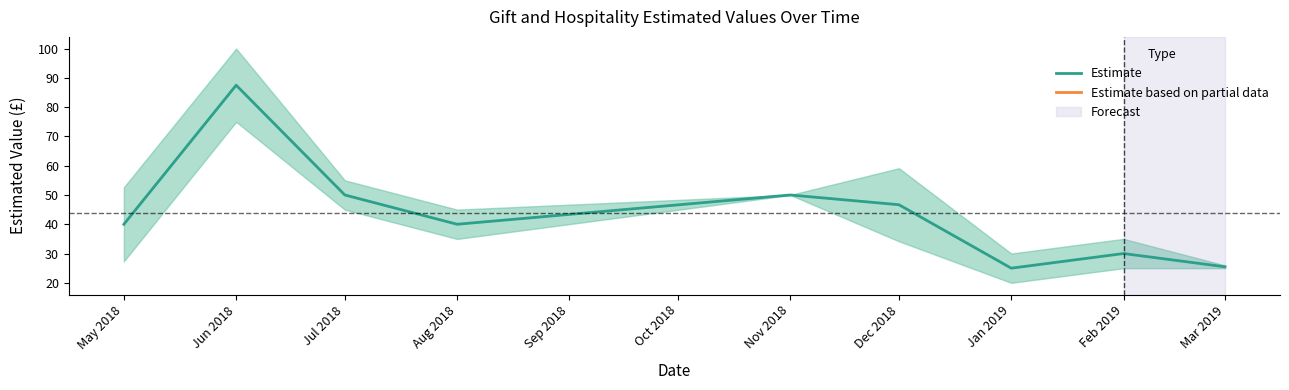

How many data points are less than 40?

3